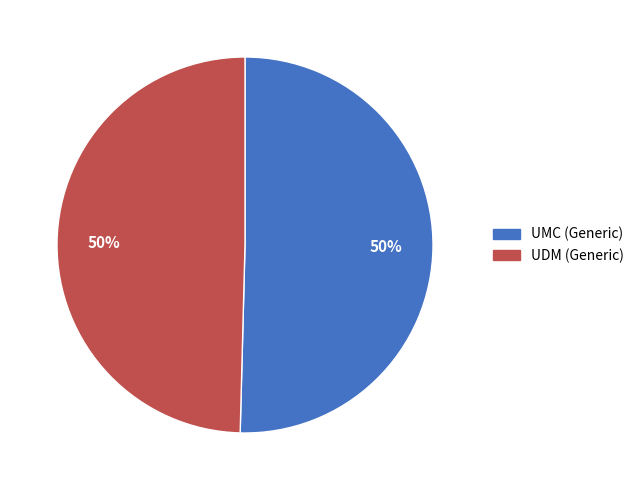

To the nearest percent, what portion does UDM (Generic) represent?

50%